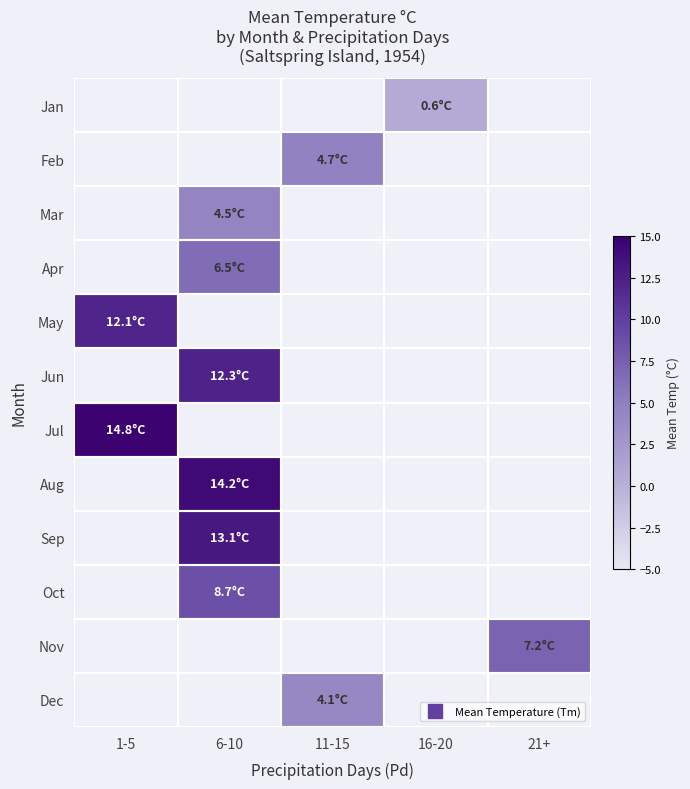

How many data points does each series have?

5